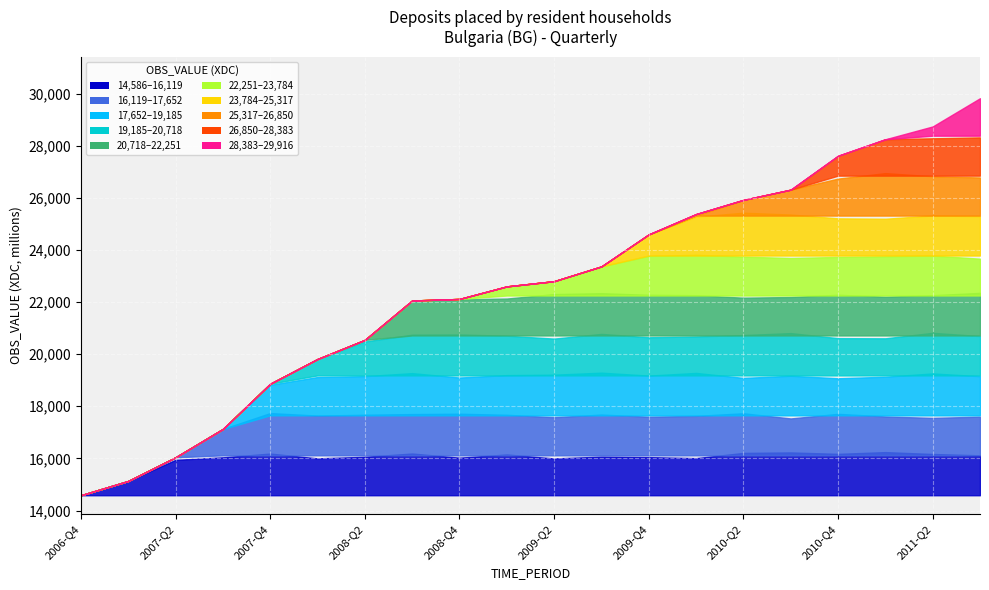

Which label corresponds to the largest value in the chart?

2011-Q3